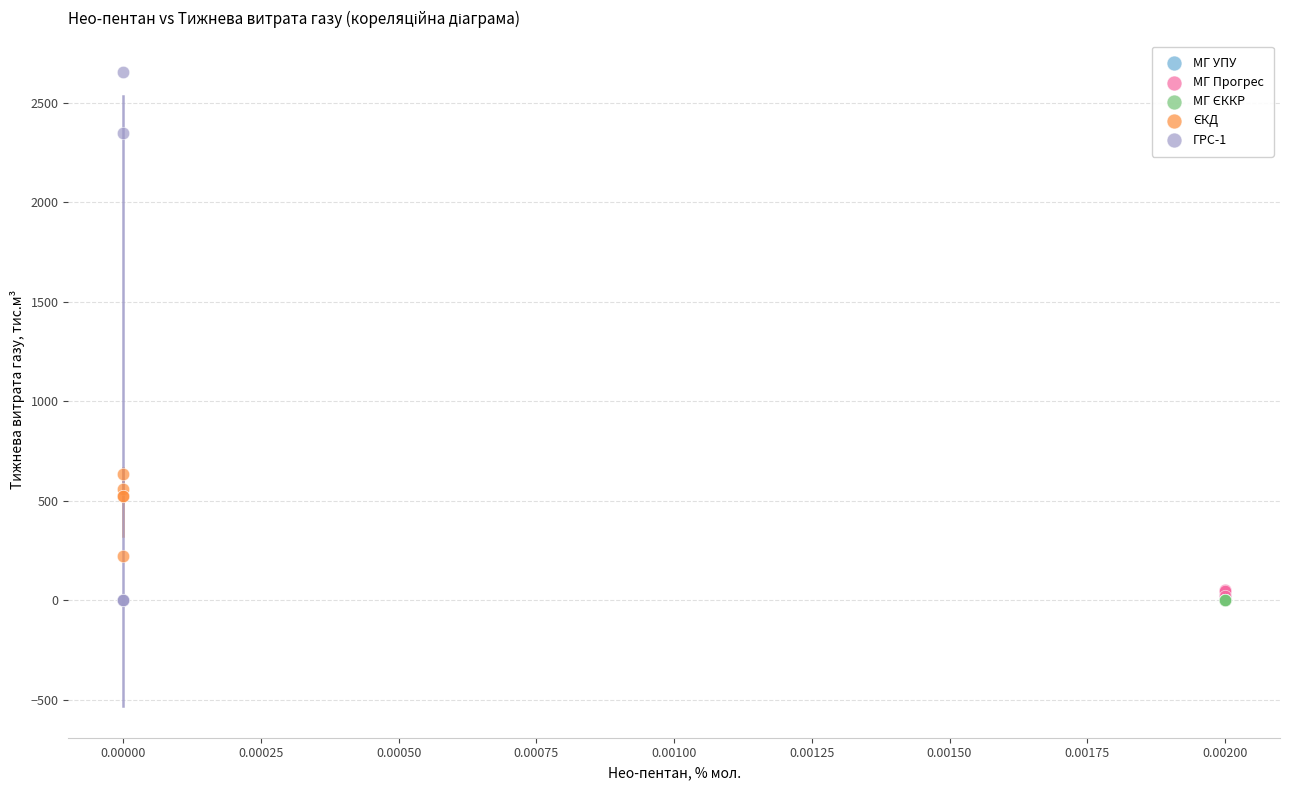

Which series has the largest Y range (max minus min)?

ГРС-1